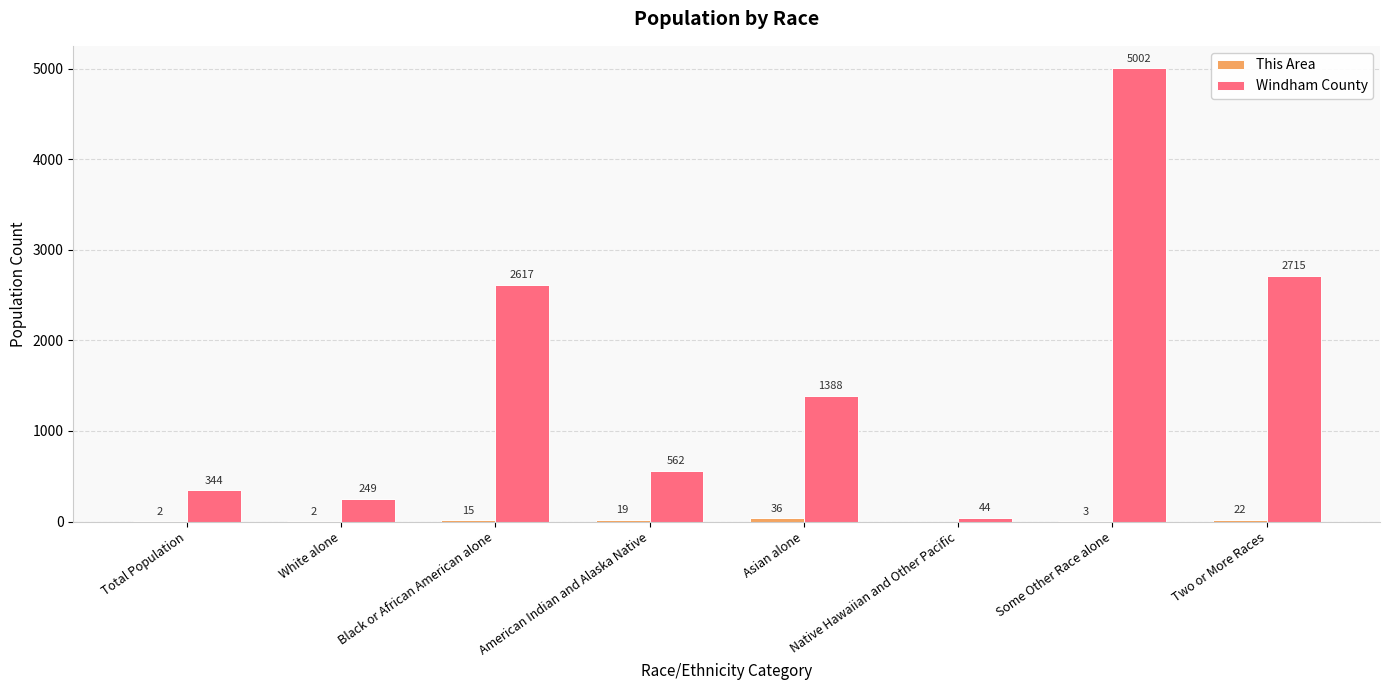

Is it true that Windham County equals 1433 at Black or African American alone?

False